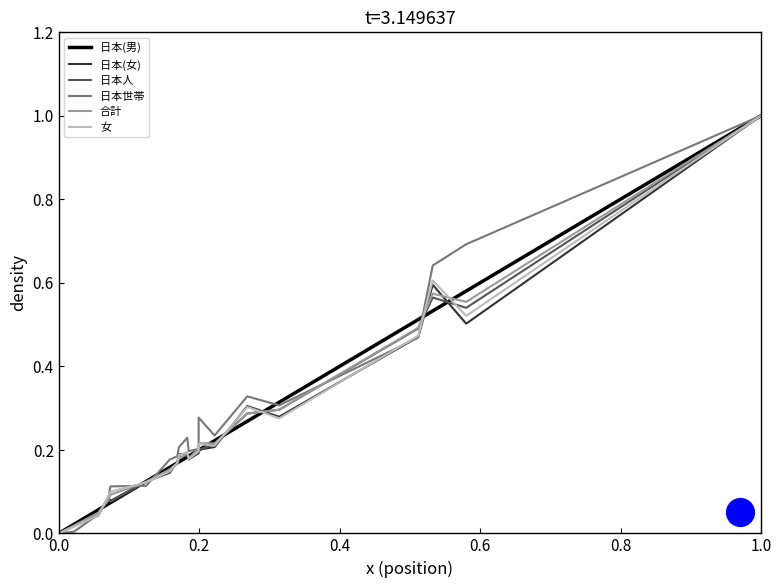

At how many categories does at least one series exceed 0?

19